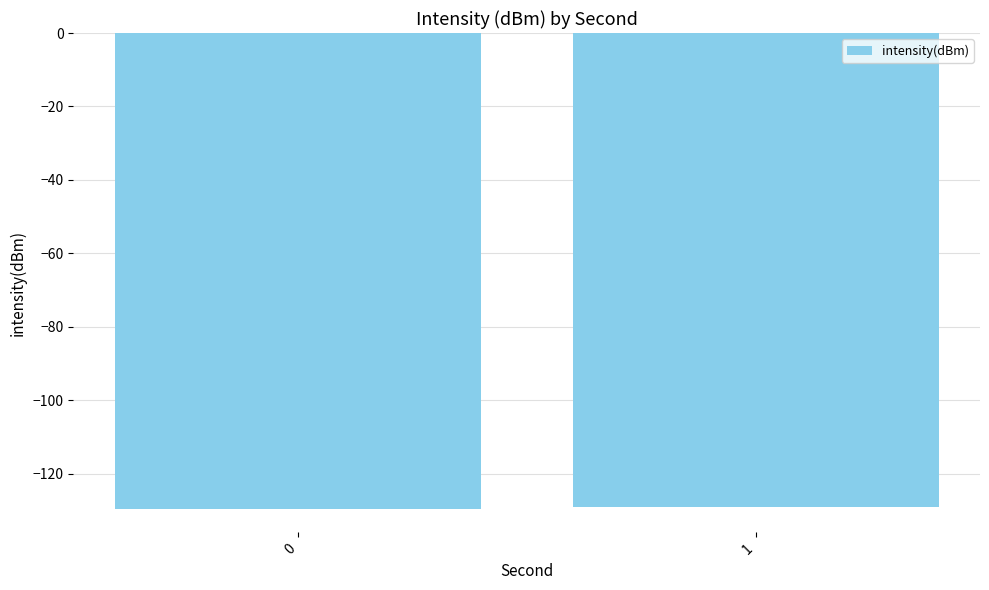

What is the maximum value shown in the chart?

-129.2